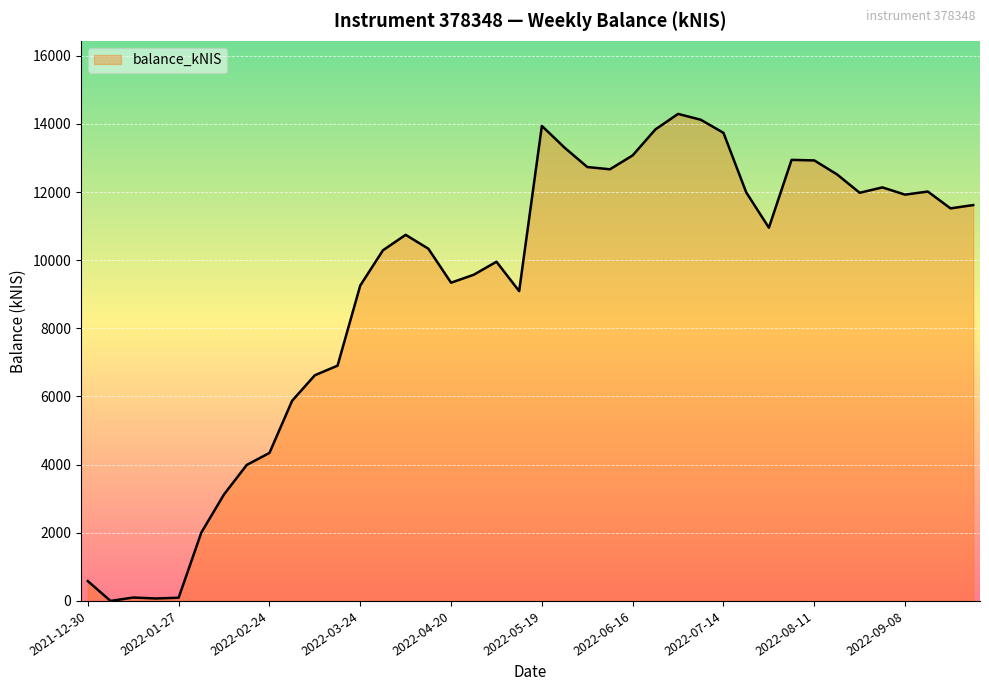

What is the difference between the maximum and minimum values?

14293.3